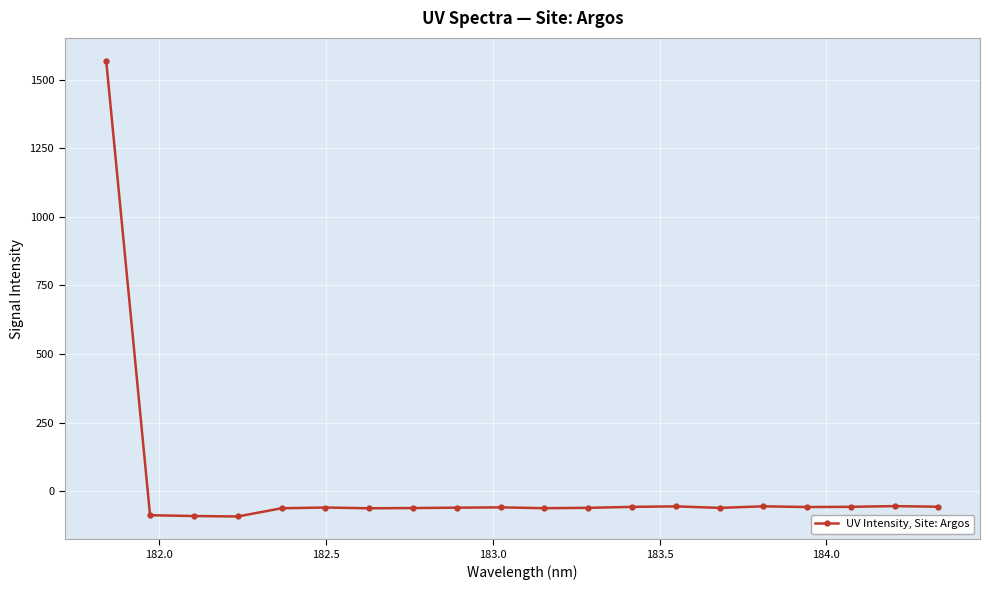

What is the difference between the maximum and second lowest values?

1659.5